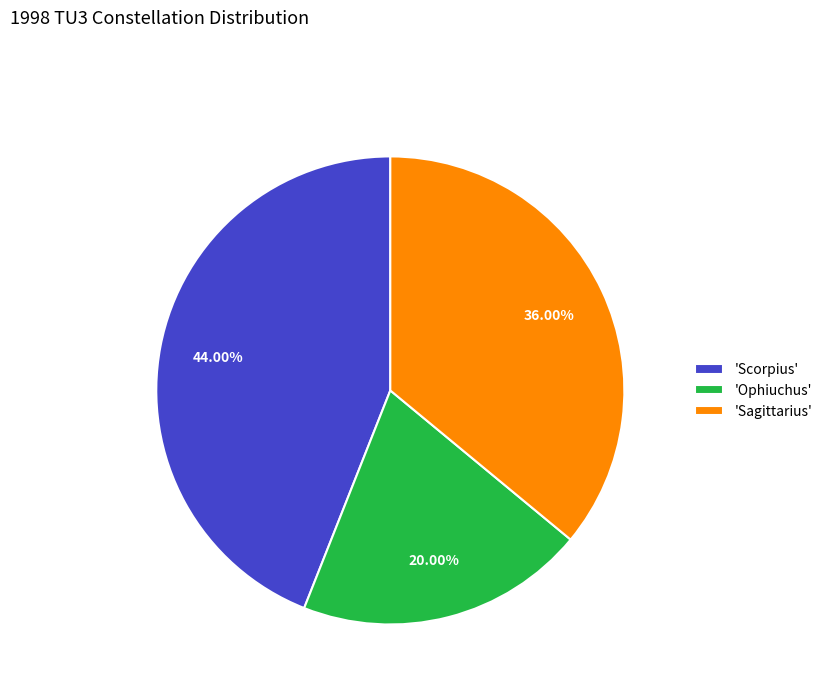

Which slice is the smallest?

'Ophiuchus'